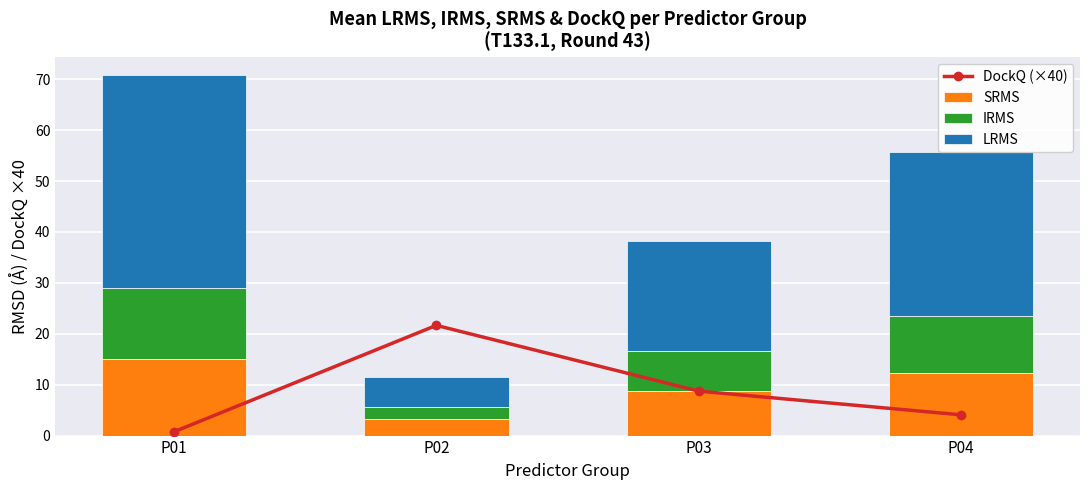

What is the sum of all DockQ (×40) values?

35.2